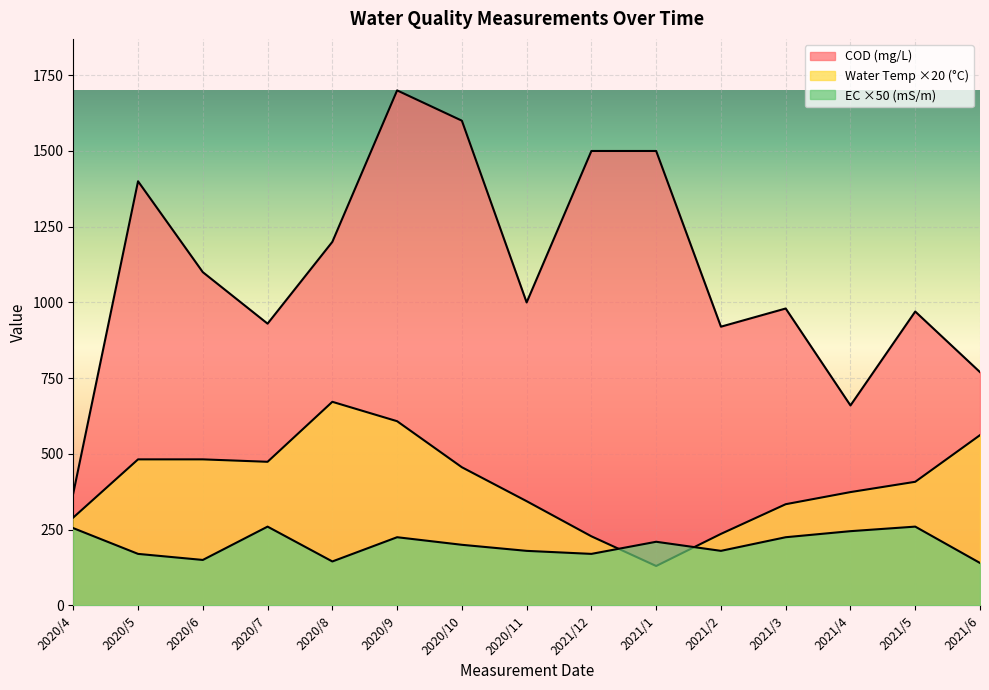

How many times do EC (mS/m) and Water Temperature (°C) cross each other?

2